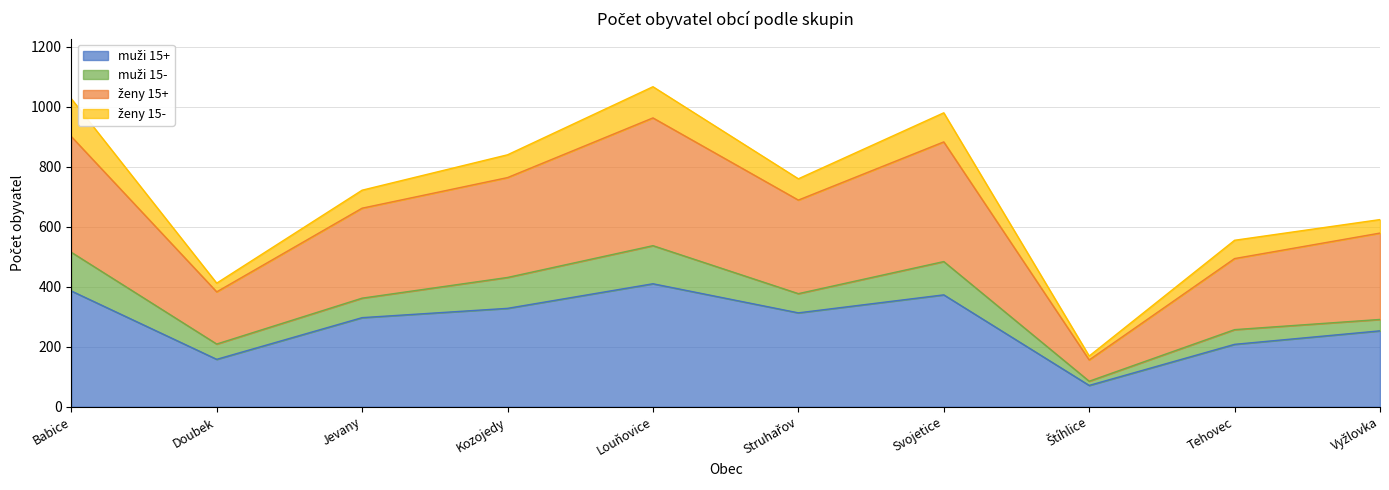

What is the total value across all series at Babice?

1027